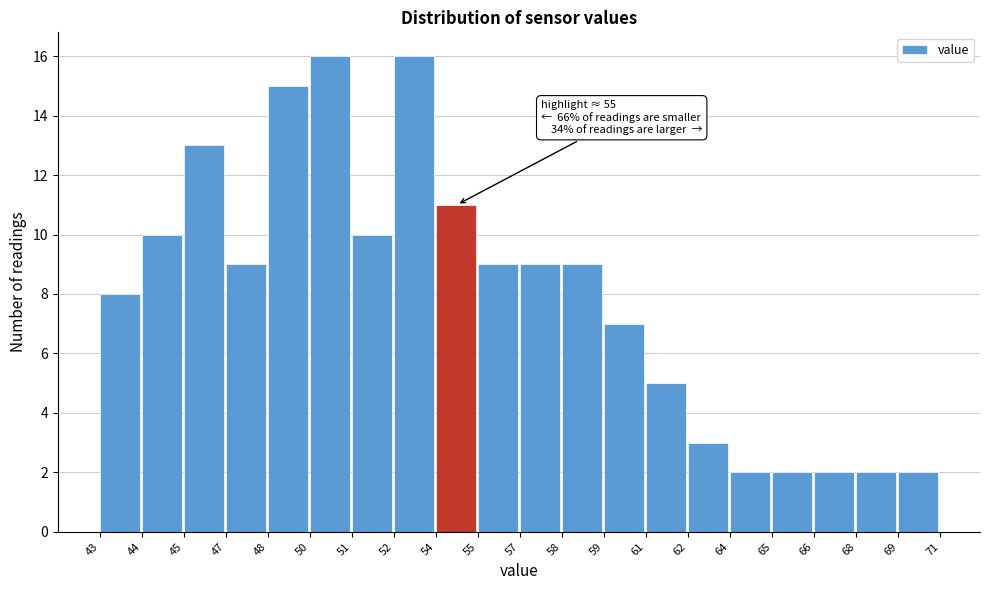

Reading left to right, what are all the values shown in this chart?

8	10	13	9	15	16	10	16	11	9	9	9	7	5	3	2	2	2	2	2